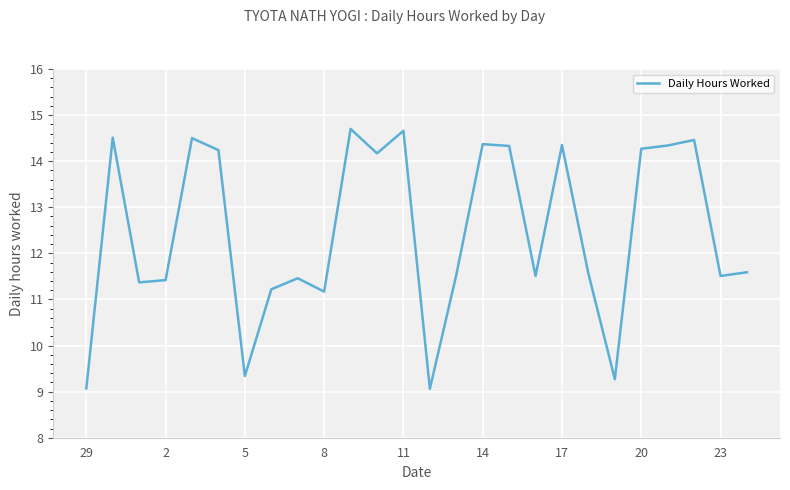

What is the smallest value displayed?

9.1